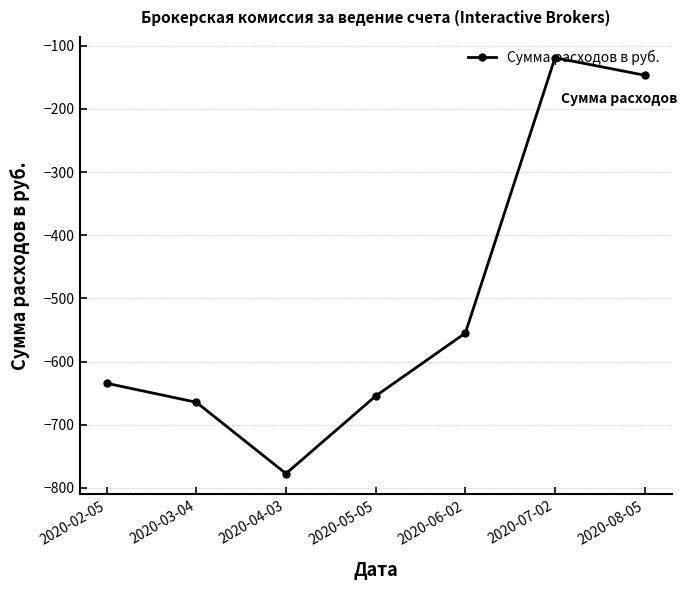

How many values are below -634?

4